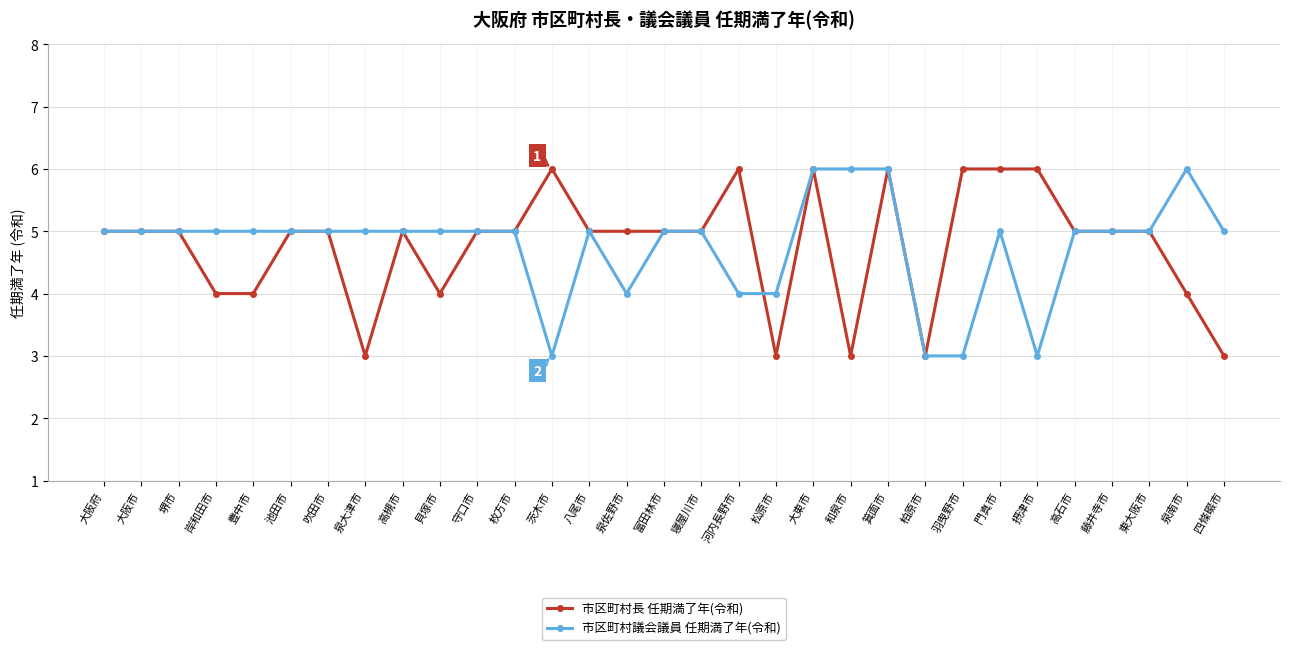

Read the 市区町村議会議員 任期満了年(令和) value at 泉大津市.

5